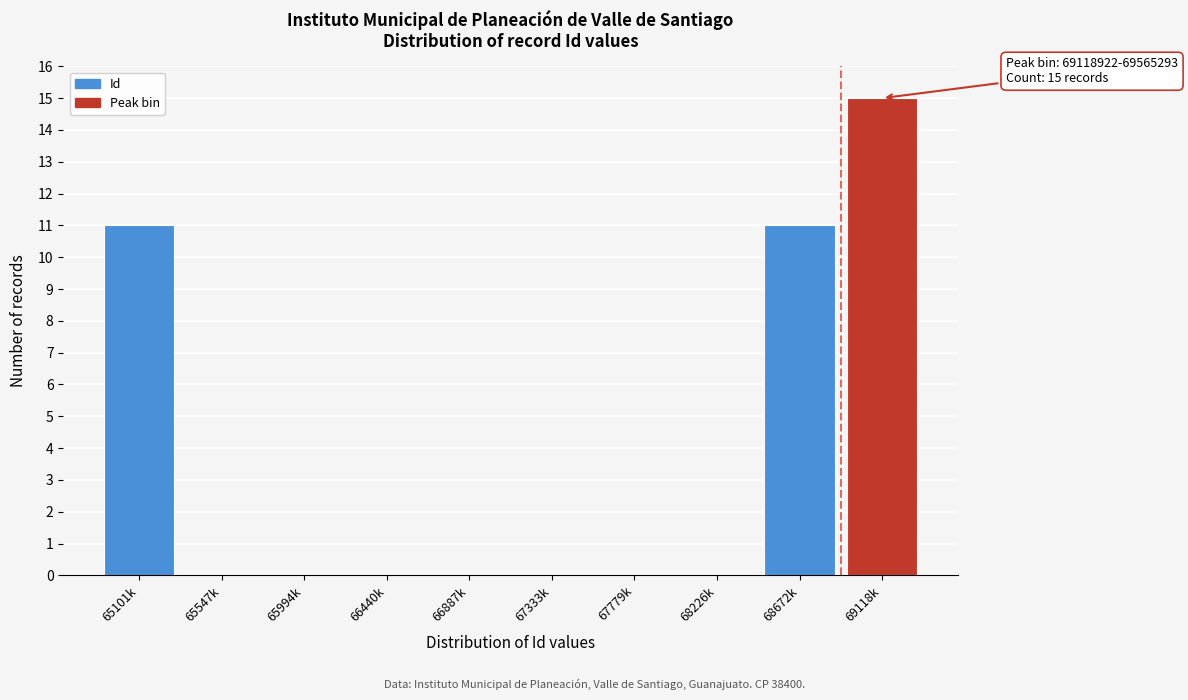

Reading left to right, what are all the values shown in this chart?

65101k=11	65547k=0	65994k=0	66440k=0	66887k=0	67333k=0	67779k=0	68226k=0	68672k=11	69118k=15